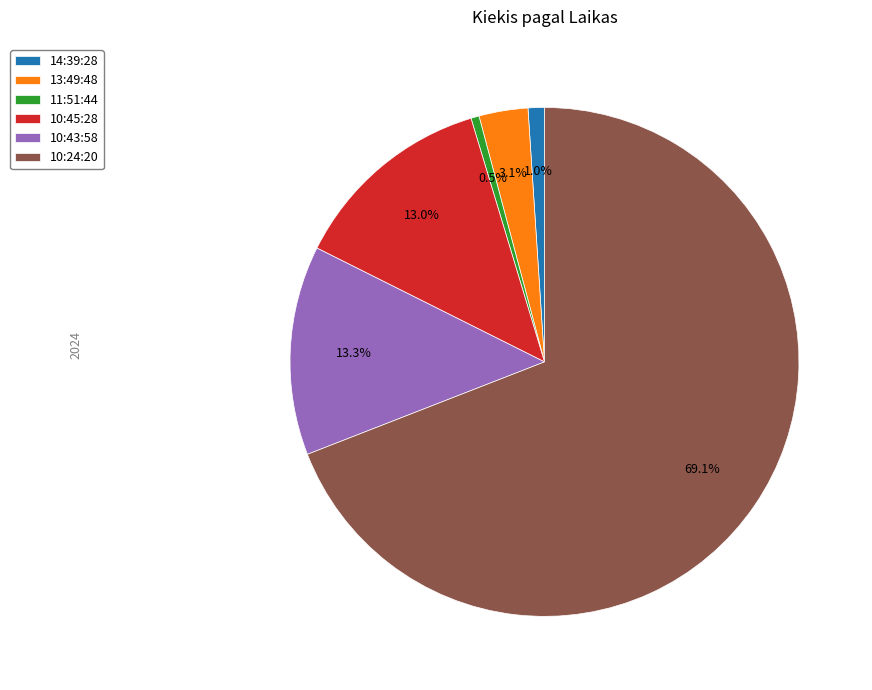

To the nearest percent, what percentage of the pie is 13:49:48?

3%